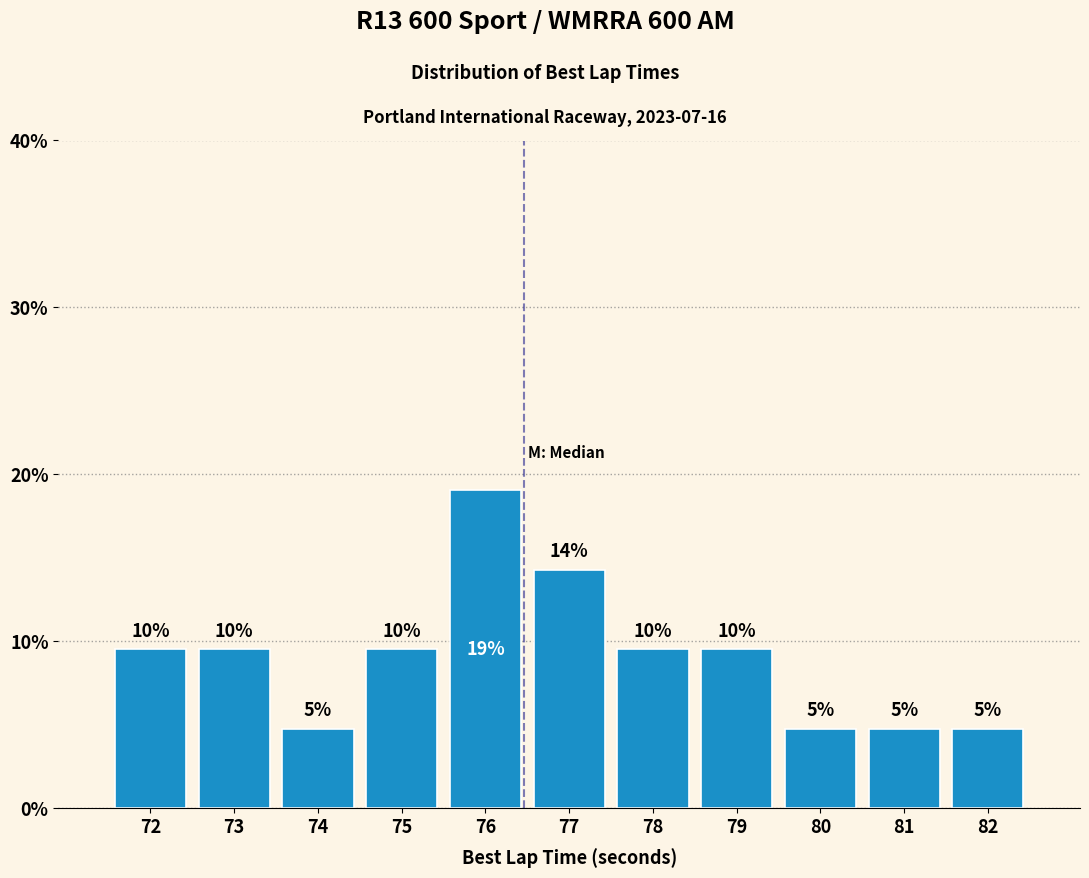

How many bars are there in total?

11